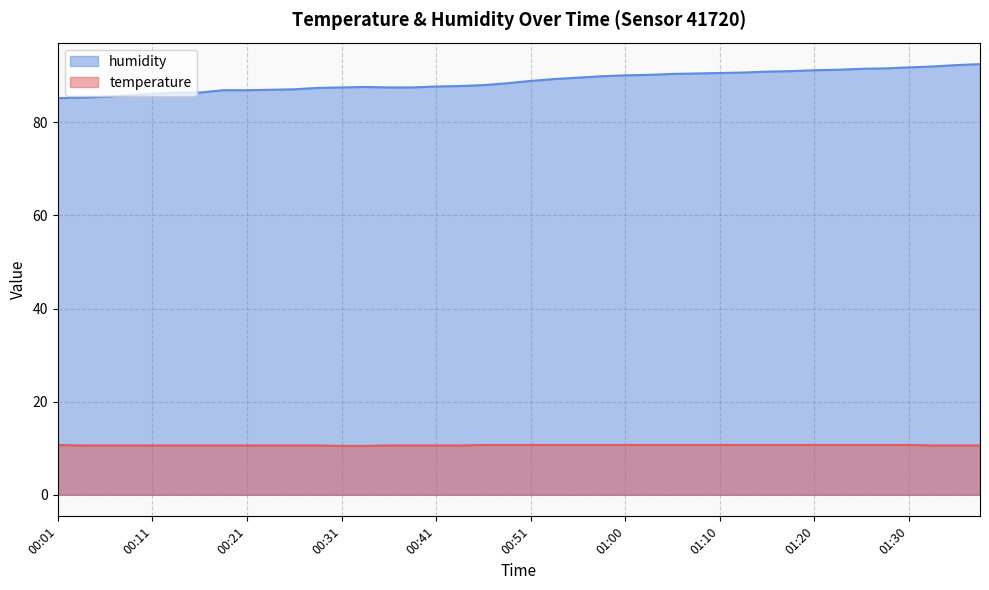

What is the value of the temperature point at the 13th from the left?

10.5